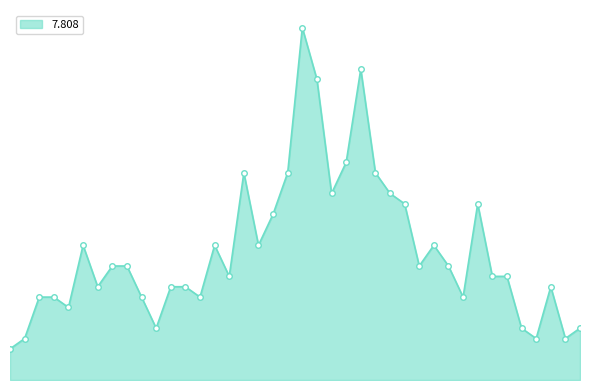

Which label corresponds to the smallest value in the chart?

2007/11/13 00:00